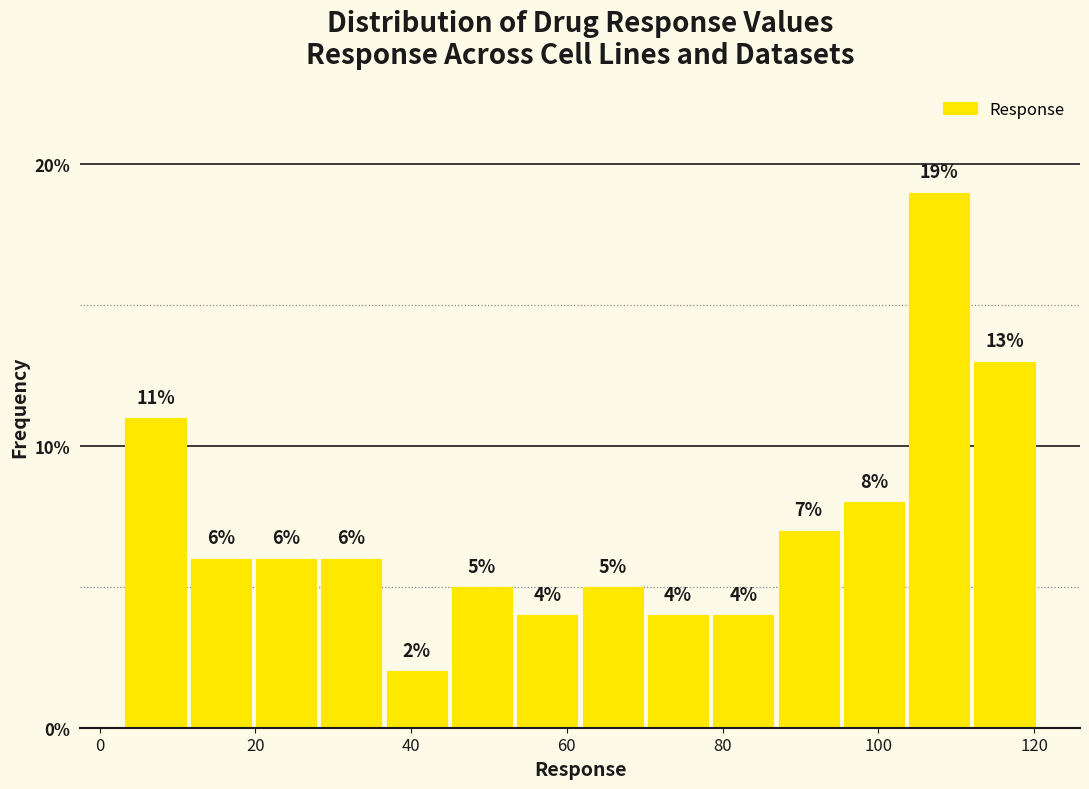

Which range on the x-axis has the tallest bar?

104 to 112